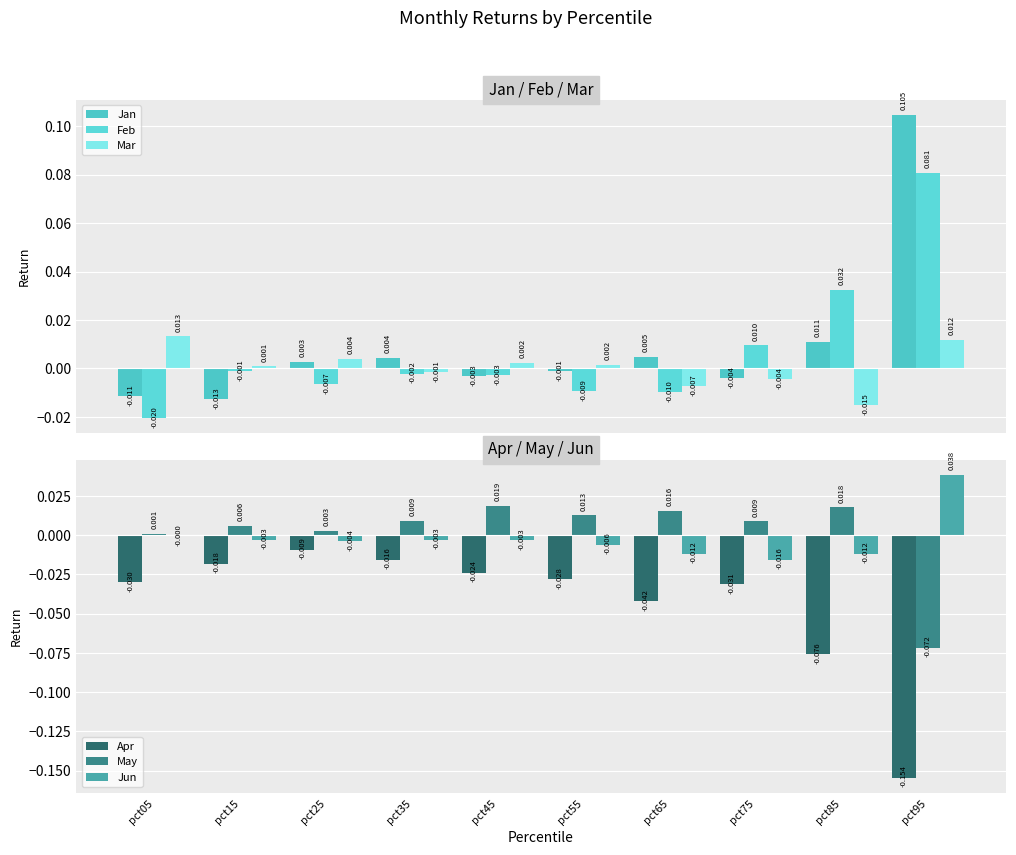

What are all the series names shown in the legend?

Jan, Feb, Mar, Apr, May, Jun